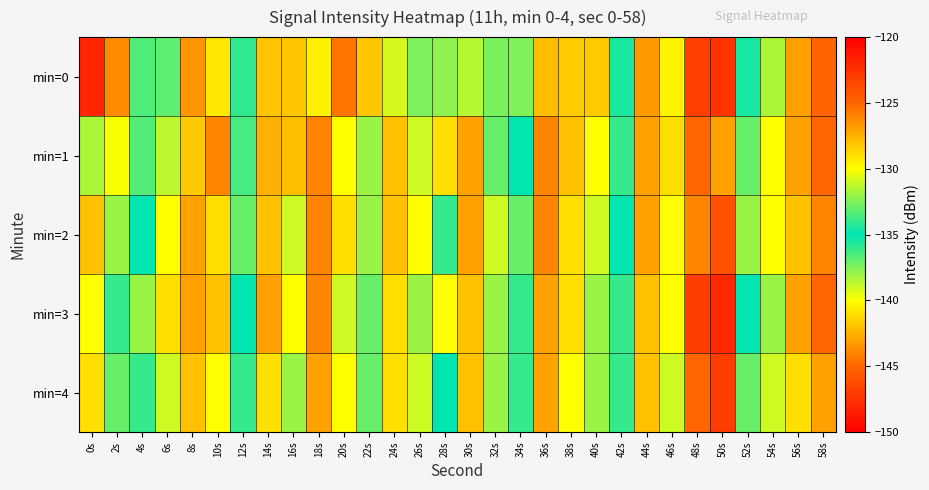

Rank the series by their maximum value, from lowest to highest.

min=4, min=2, min=1, min=3, min=0